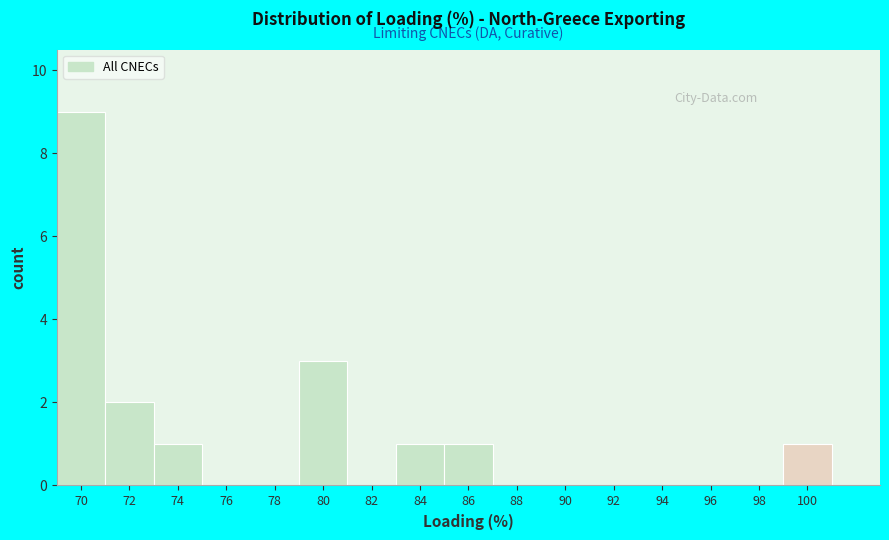

Reading left to right, what are all the values shown in this chart?

70=9	72=2	74=1	76=0	78=0	80=3	82=0	84=1	86=1	88=0	90=0	92=0	94=0	96=0	98=0	100=1